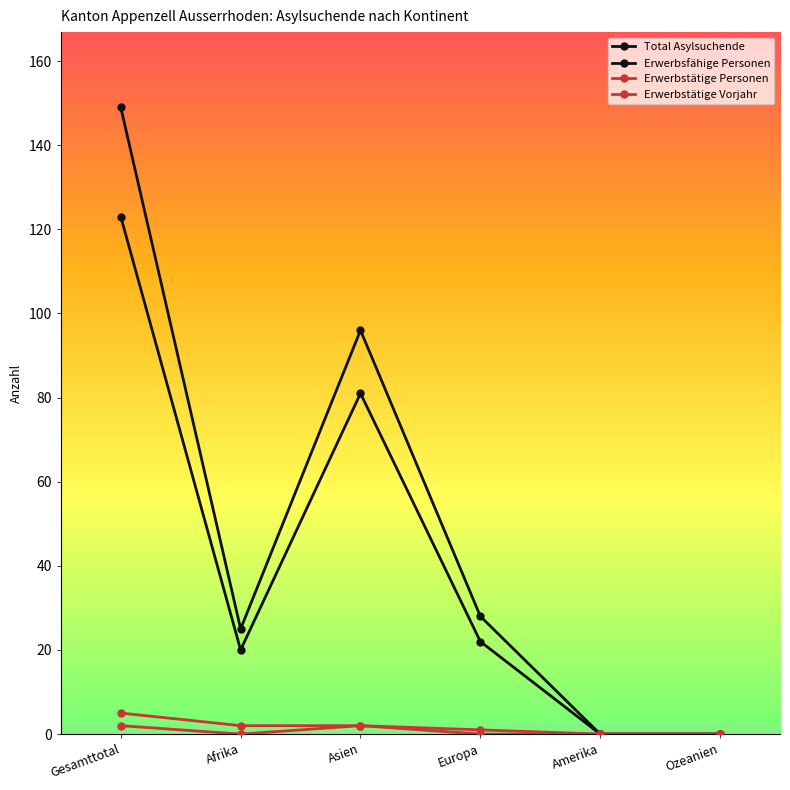

How many categories are shown in the chart?

6